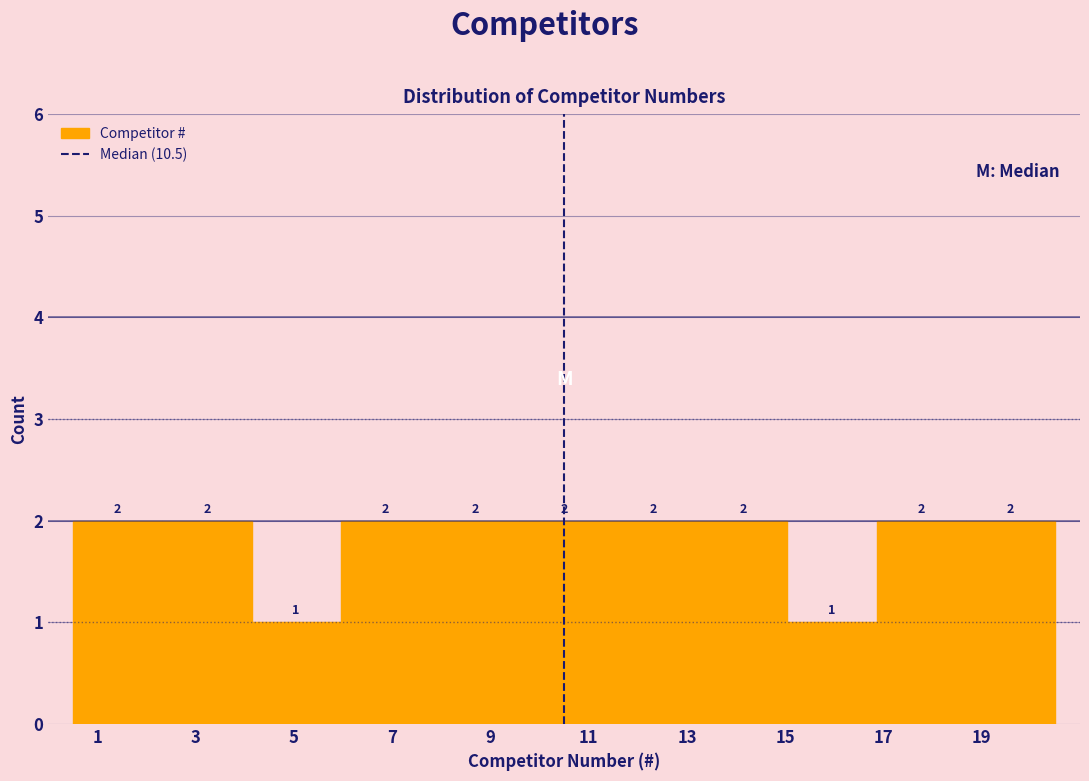

Reading left to right, transcribe this chart: for each bar, give the range it covers on the x-axis and its height. The bar edges are not printed on the chart, so give them approximately, as read against the axis.

0.6 to 2.4: 2
2.4 to 4.2: 2
4.2 to 6.0: 1
6.0 to 7.8: 2
7.8 to 9.6: 2
9.6 to 11.4: 2
11.4 to 13.2: 2
13.2 to 15.0: 2
15.0 to 16.8: 1
16.8 to 18.6: 2
18.6 to 20.6: 2